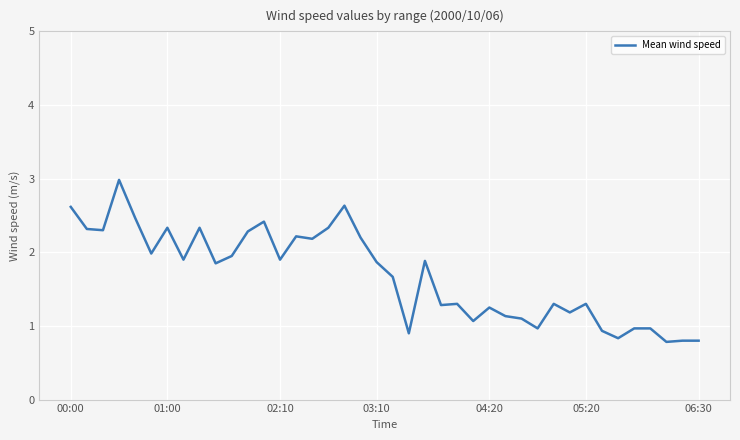

Does the chart display data point markers on the line(s)?

No